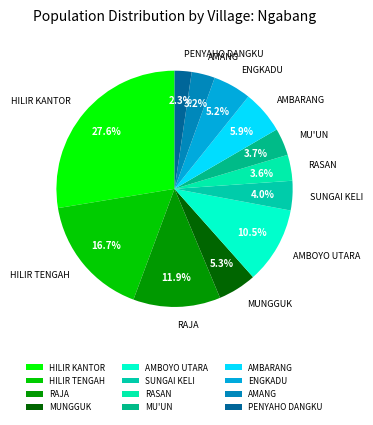

Does HILIR KANTOR represent more than half of the total?

No